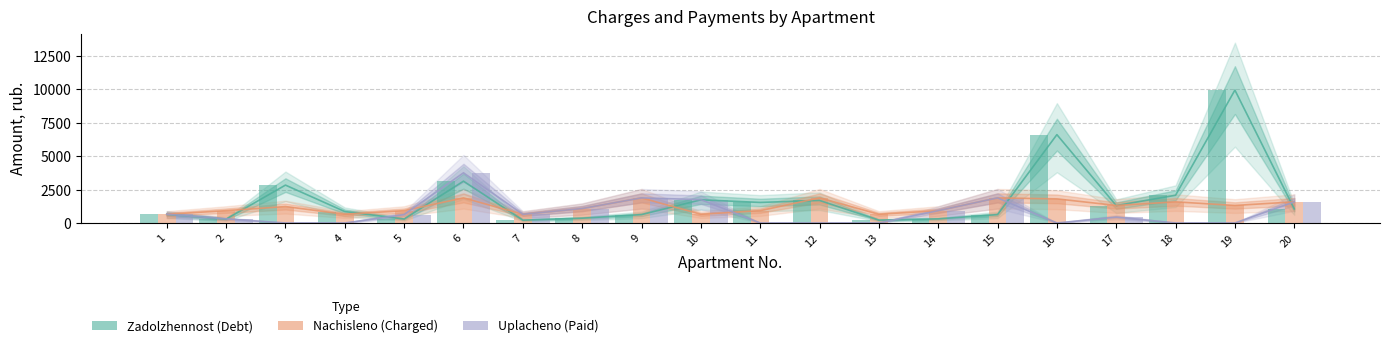

Read the uplacheno value at 6.

3755.7